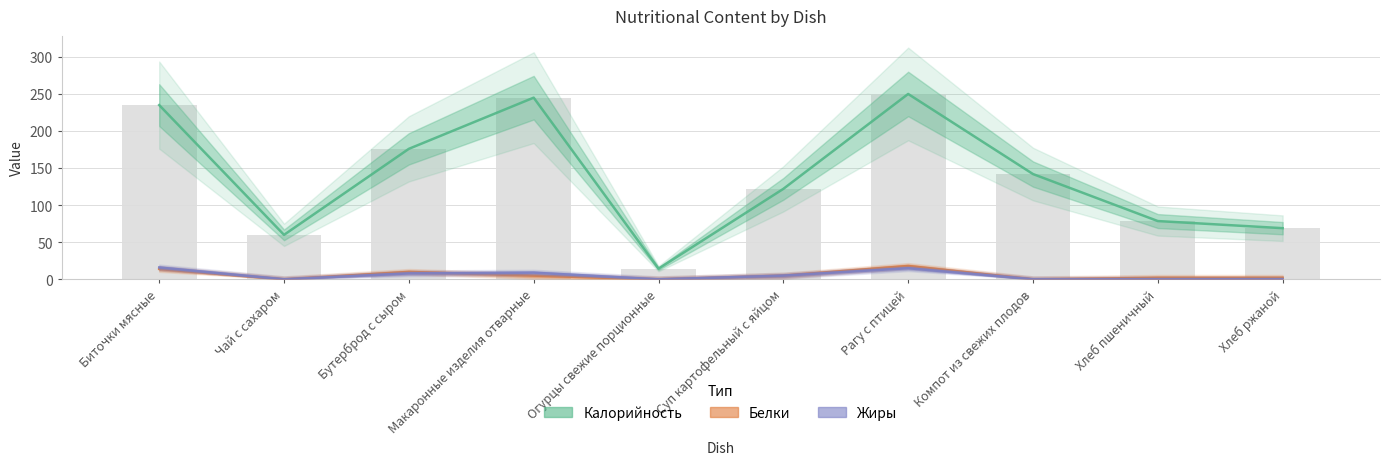

What is the difference between the maximum and minimum values in the Белки series?

18.0